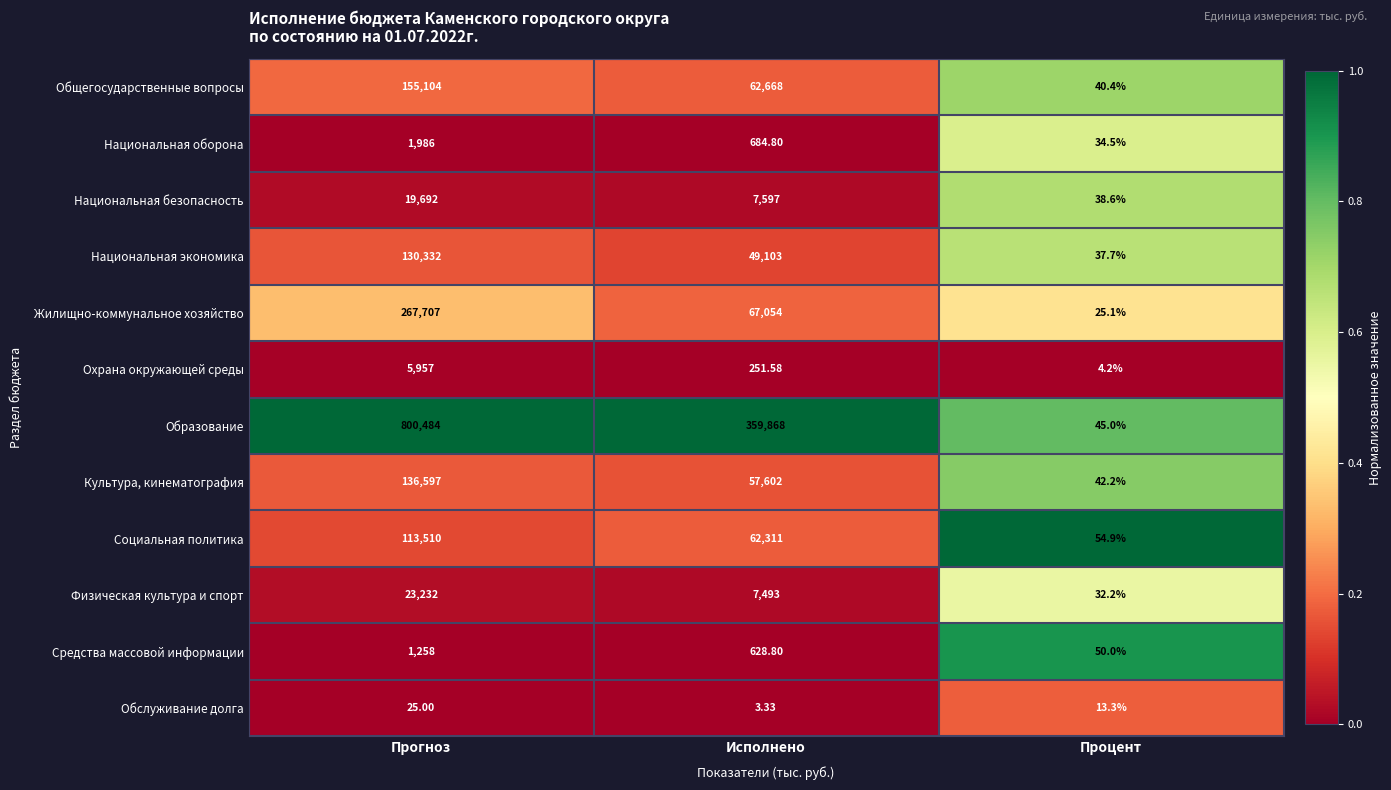

Between Исполнено and Процент, which series saw the biggest shift?

Образование